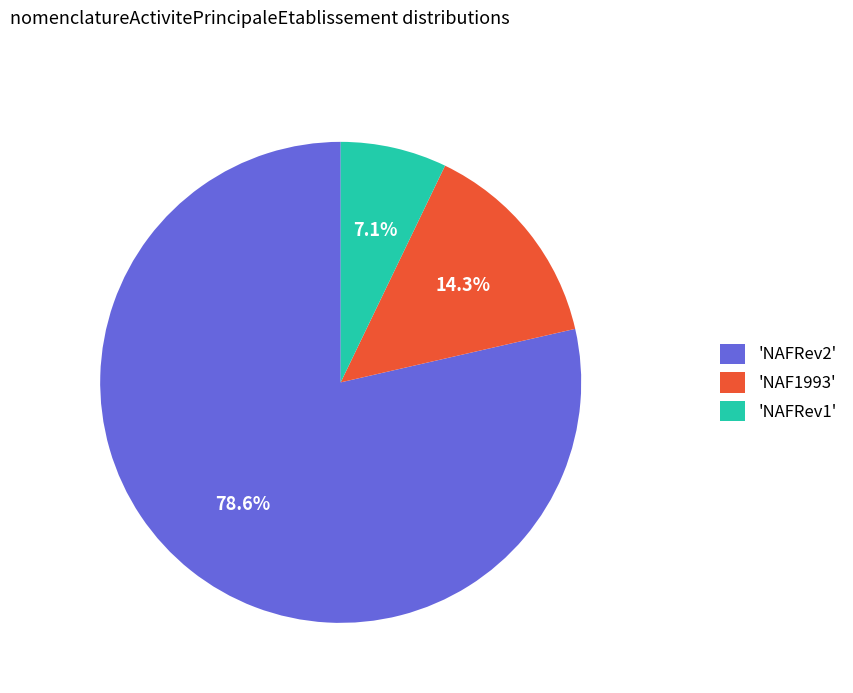

How many slices are in this pie chart?

3